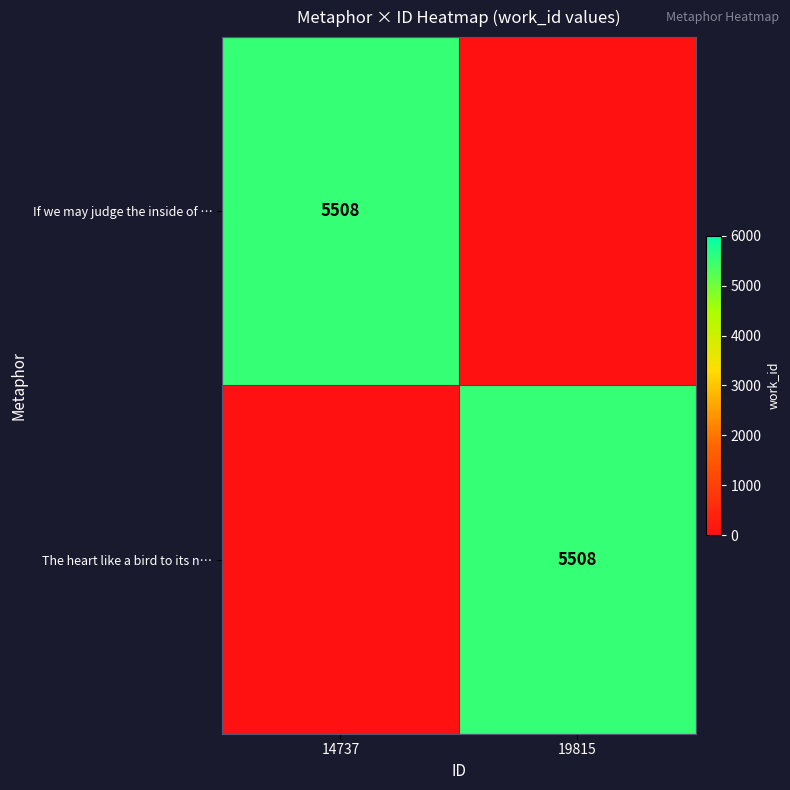

What is the difference between the highest and lowest values at 19815?

5508